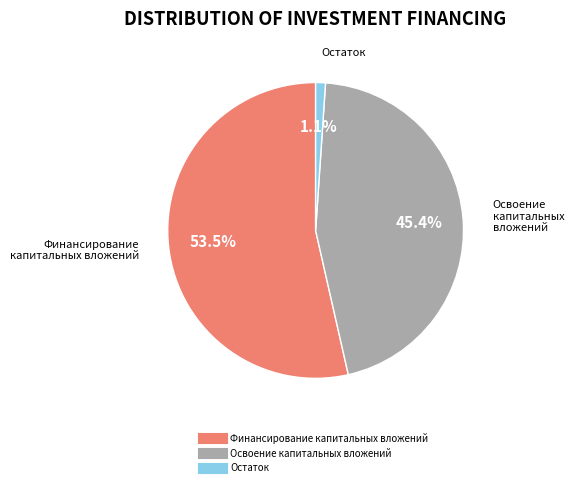

How many segments does this pie chart have?

3